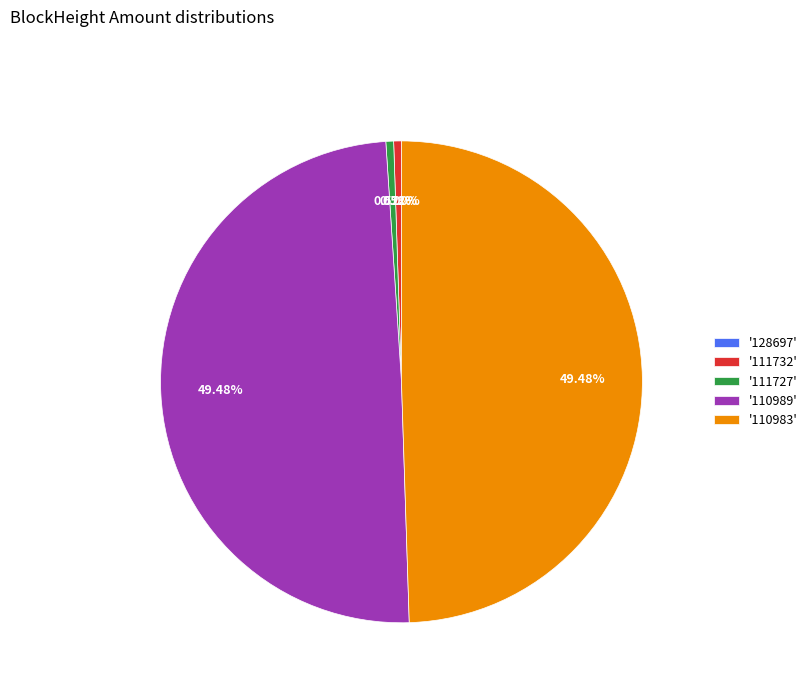

What is the total percentage of 111727 and 111732?

1.0%